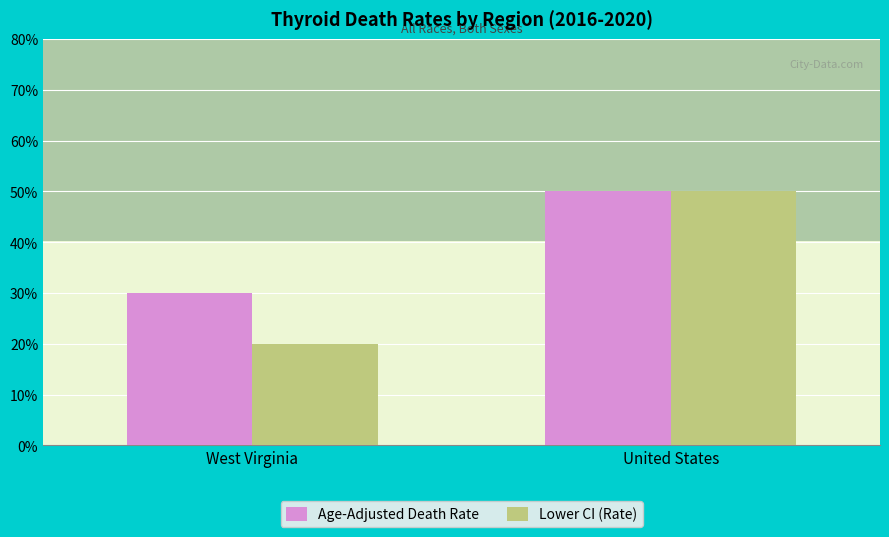

Where is 20% nearest to the value 0?

West Virginia